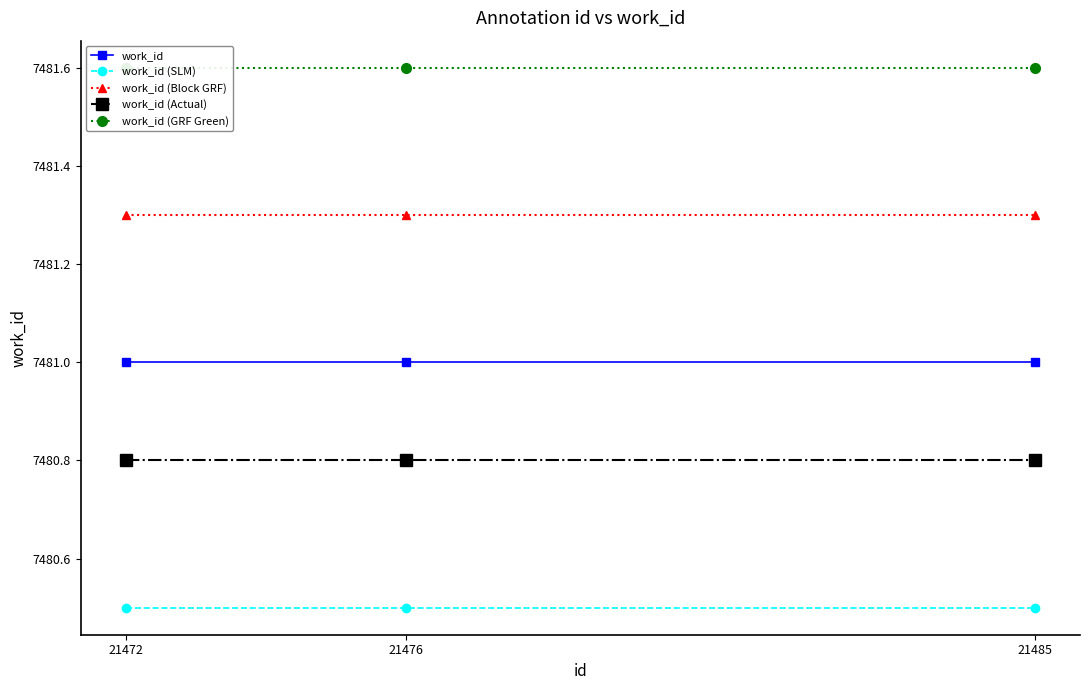

What is the total value across all series at 21472?

37405.2